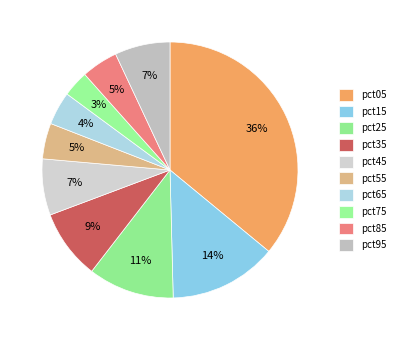

What is the smallest slice in the pie chart?

pct75